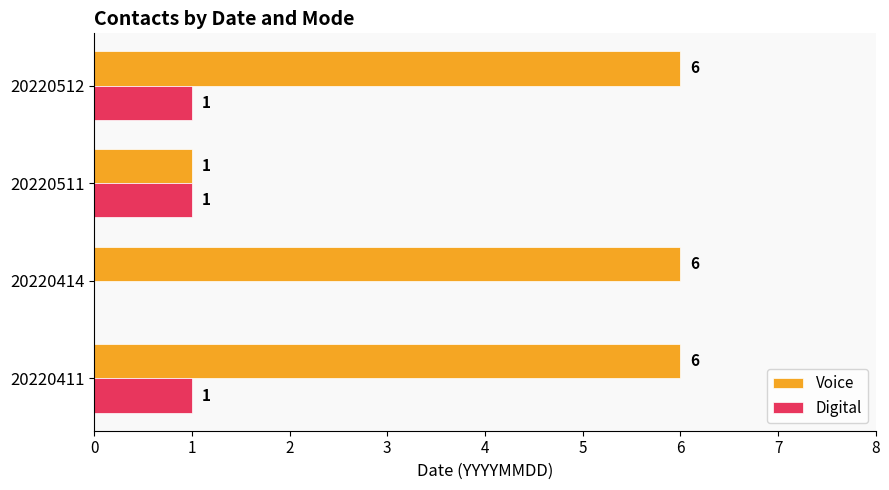

What is the sum of all Digital values?

3